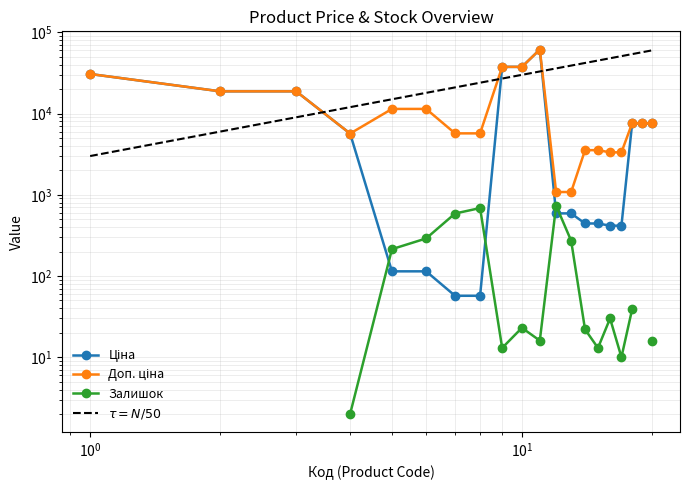

At how many categories does at least one series exceed 19835?

15